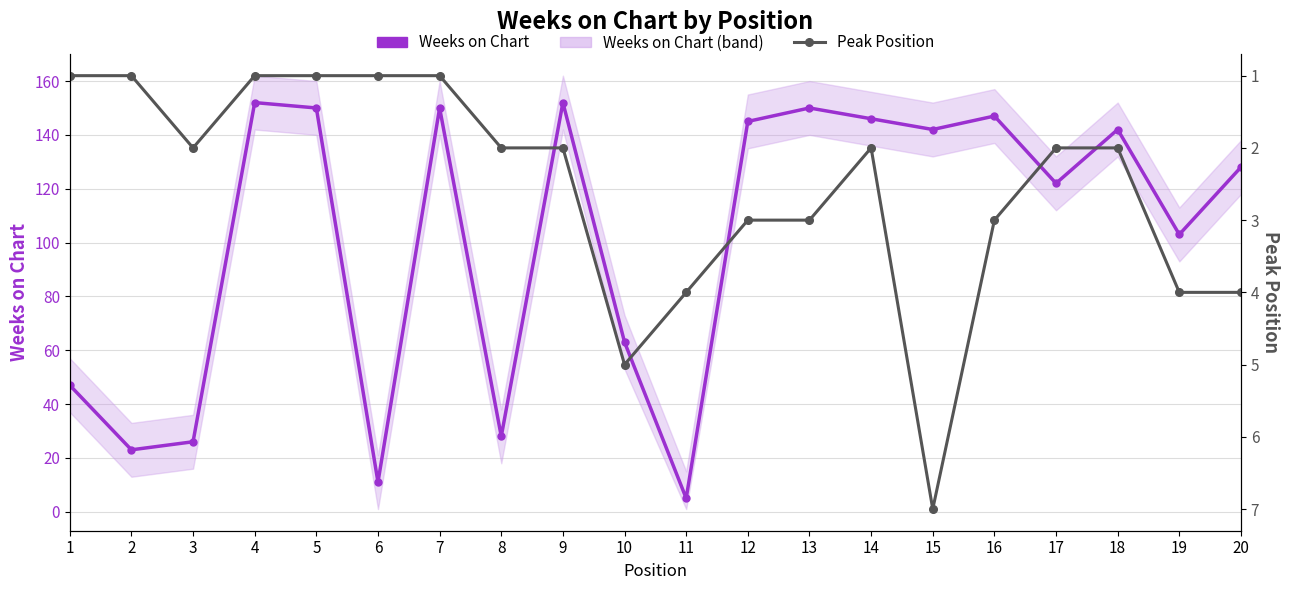

True or false: Weeks on Chart and Peak Position cross at least once.

False